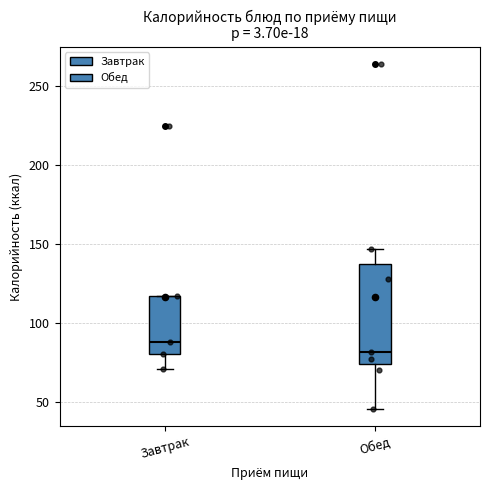

Reading left to right, transcribe this box plot: for each box, give where its median line is, the range the box spans, and where its two whiskers end, as read against the y-axis. The values are not printed on the chart, so give them approximately, as read against the axis.

Завтрак: median 90, box 80 to 115, whiskers 70 to 115
Обед: median 80, box 75 to 140, whiskers 45 to 145